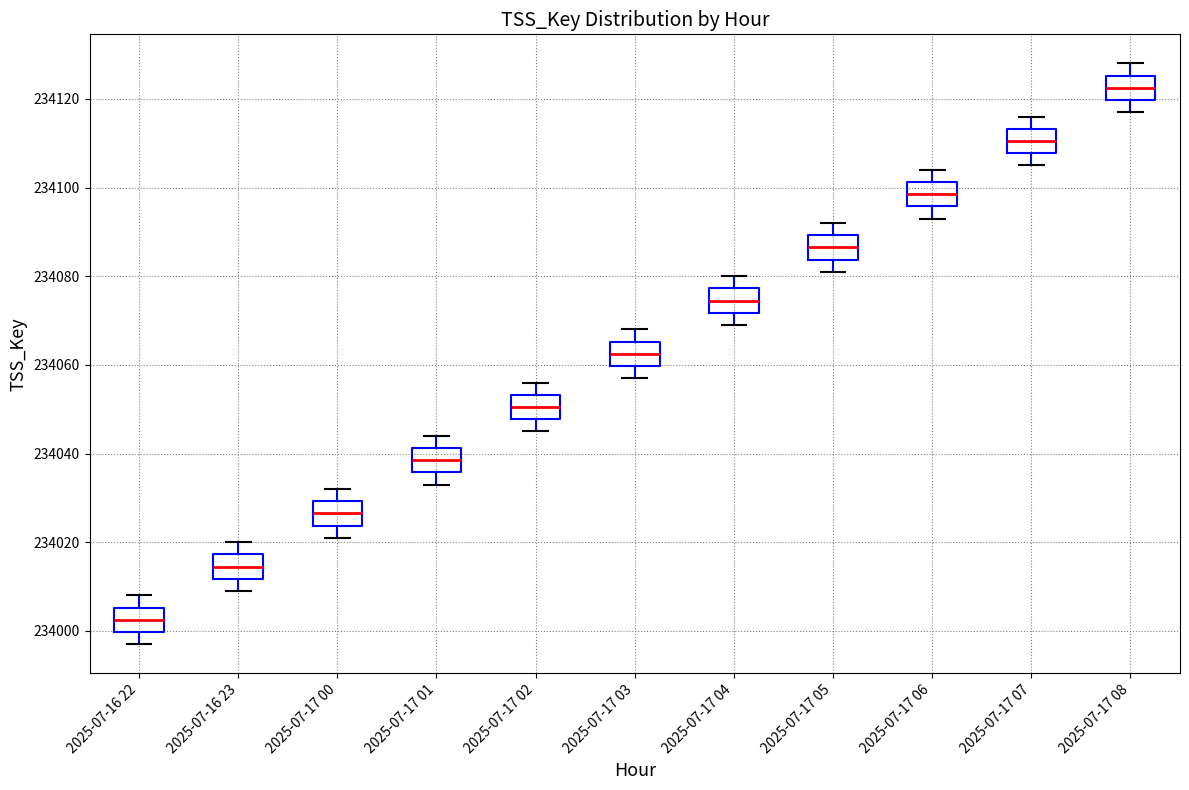

Reading left to right, read every box against the y-axis: the position of its median line, the range the box covers, and the ends of its whiskers. The values are not printed on the chart, so give them approximately, as read against the axis.

2025-07-16 22: median 234002, box 234000 to 234006, whiskers 233998 to 234008
2025-07-16 23: median 234014, box 234012 to 234018, whiskers 234010 to 234020
2025-07-17 00: median 234026, box 234024 to 234030, whiskers 234022 to 234032
2025-07-17 01: median 234038, box 234036 to 234042, whiskers 234034 to 234044
2025-07-17 02: median 234050, box 234048 to 234054, whiskers 234046 to 234056
2025-07-17 03: median 234062, box 234060 to 234066, whiskers 234058 to 234068
2025-07-17 04: median 234074, box 234072 to 234078, whiskers 234070 to 234080
2025-07-17 05: median 234086, box 234084 to 234090, whiskers 234082 to 234092
2025-07-17 06: median 234098, box 234096 to 234102, whiskers 234094 to 234104
2025-07-17 07: median 234110, box 234108 to 234114, whiskers 234106 to 234116
2025-07-17 08: median 234122, box 234120 to 234126, whiskers 234118 to 234128